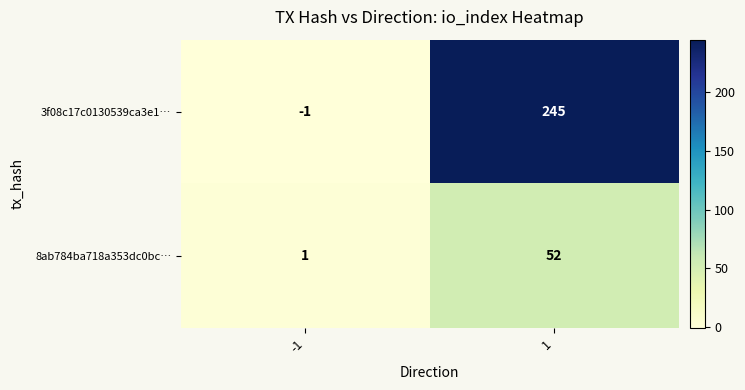

What is the sum of all 8ab784ba718a353dc0bc… values?

53